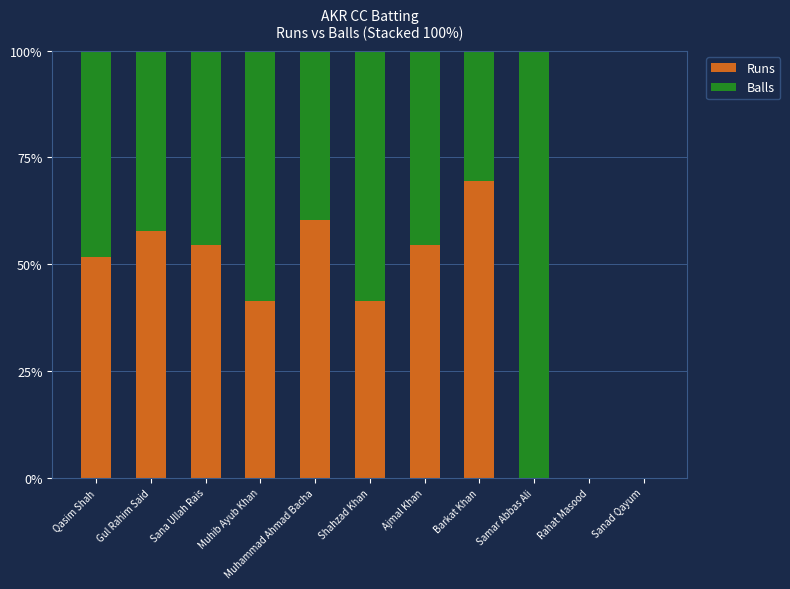

What is the highest value of the Runs series?

69.6